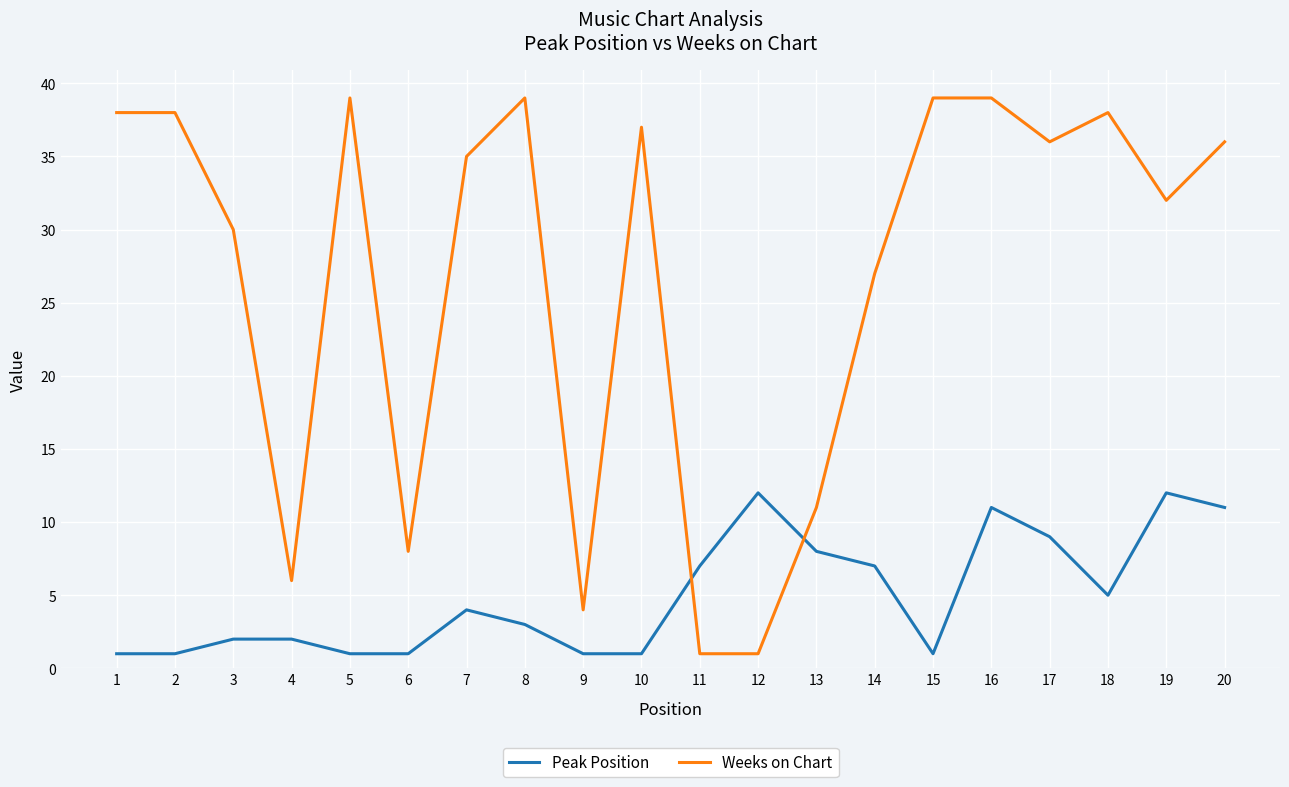

What is the difference between the highest and lowest values at 2?

37